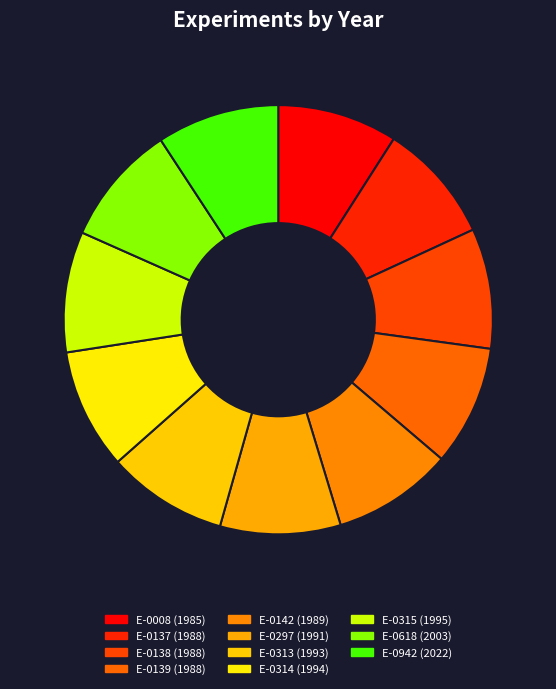

What is the total percentage of E-0618 and E-0313?

18.2%